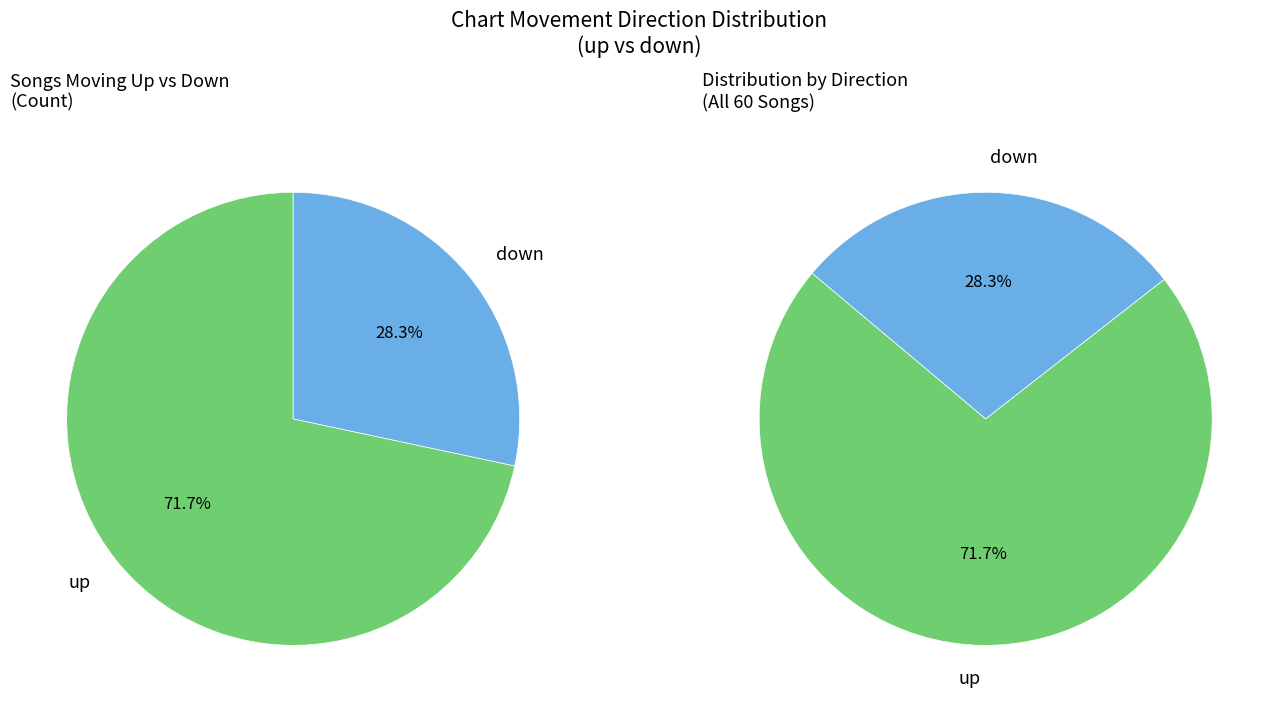

Which slice is the largest?

up